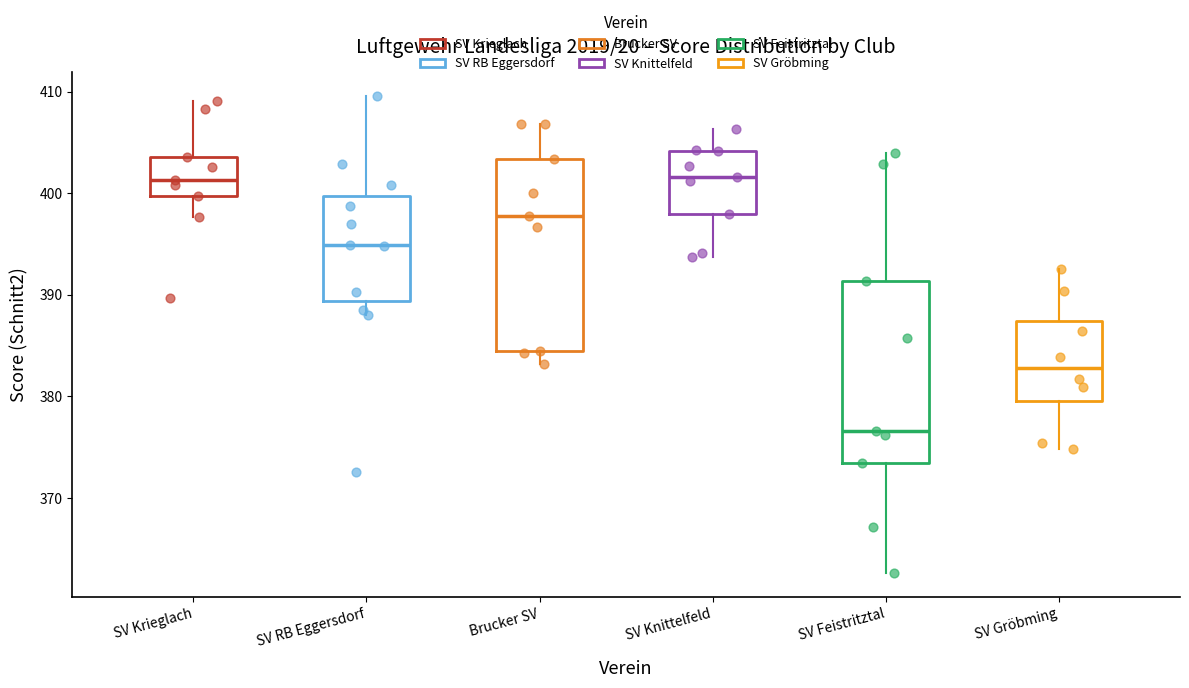

Reading left to right, read every box against the y-axis: the position of its median line, the range the box covers, and the ends of its whiskers. The values are not printed on the chart, so give them approximately, as read against the axis.

SV Krieglach: median 401, box 400 to 404, whiskers 398 to 409
SV RB Eggersdorf: median 395, box 389 to 400, whiskers 388 to 410
Brucker SV: median 398, box 385 to 403, whiskers 383 to 407
SV Knittelfeld: median 402, box 398 to 404, whiskers 394 to 406
SV Feistritztal: median 377, box 373 to 391, whiskers 363 to 404
SV Gröbming: median 383, box 380 to 387, whiskers 375 to 393